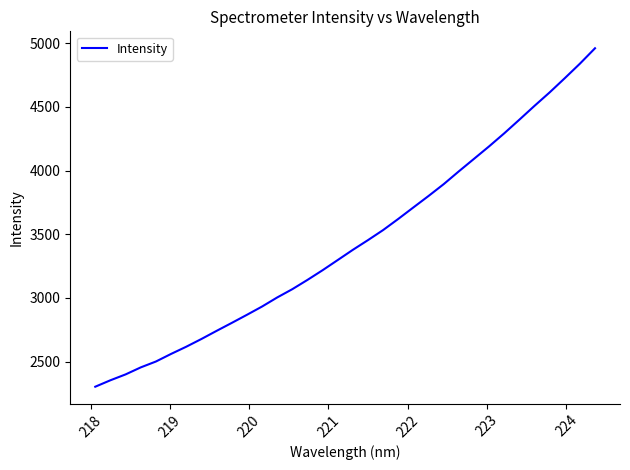

What is the sum of all values?

116959.1